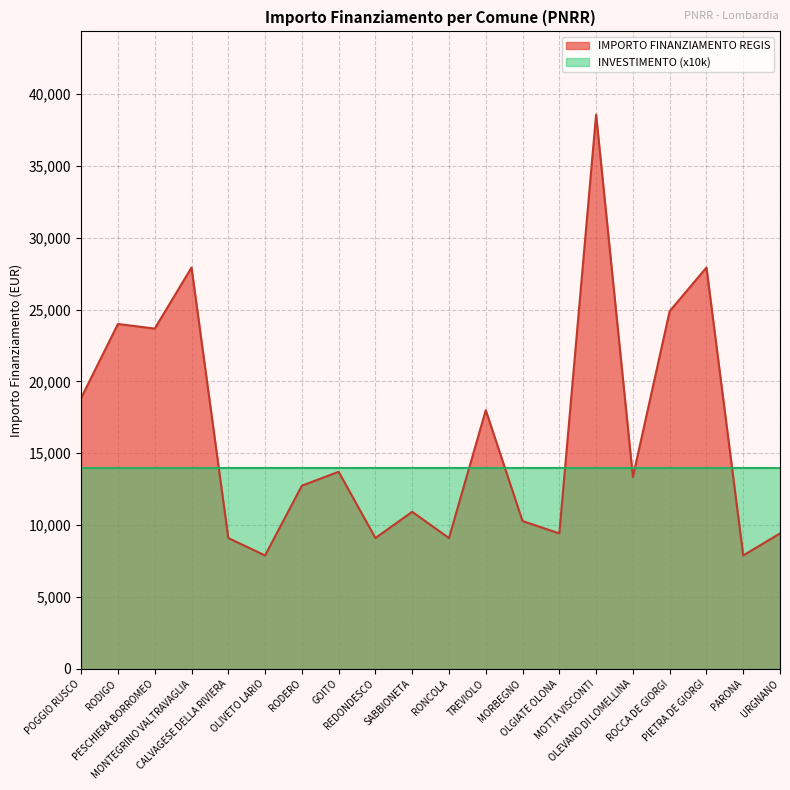

Rank the categories by value from lowest to highest.

OLIVETO LARIO, PARONA, CALVAGESE DELLA RIVIERA, REDONDESCO, RONCOLA, OLGIATE OLONA, URGNANO, MORBEGNO, SABBIONETA, RODERO, OLEVANO DI LOMELLINA, GOITO, TREVIOLO, POGGIO RUSCO, PESCHIERA BORROMEO, RODIGO, ROCCA DE GIORGI, MONTEGRINO VALTRAVAGLIA, PIETRA DE GIORGI, MOTTA VISCONTI